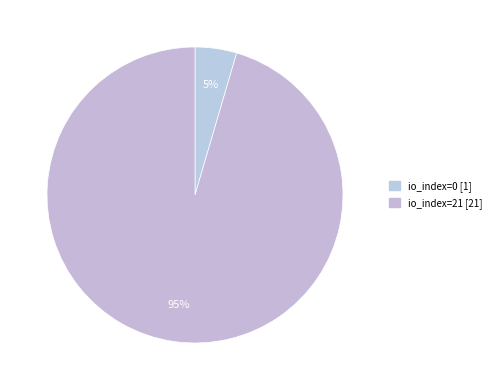

How many segments does this pie chart have?

2